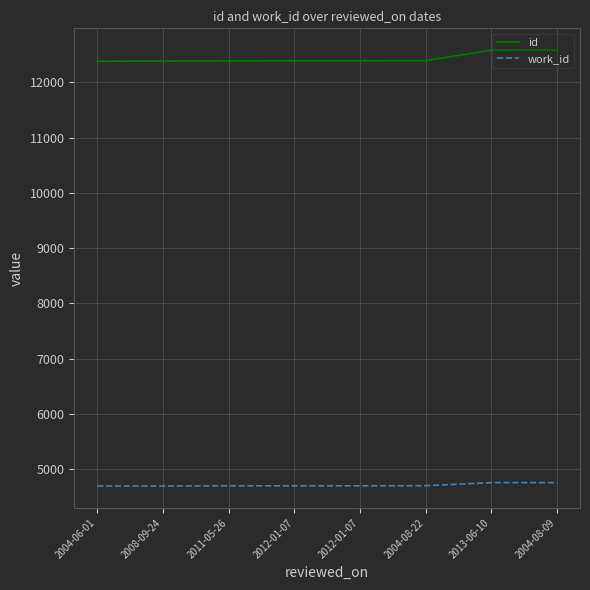

What is the difference between the work_id values at 2004-08-22 and 2008-09-24?

4